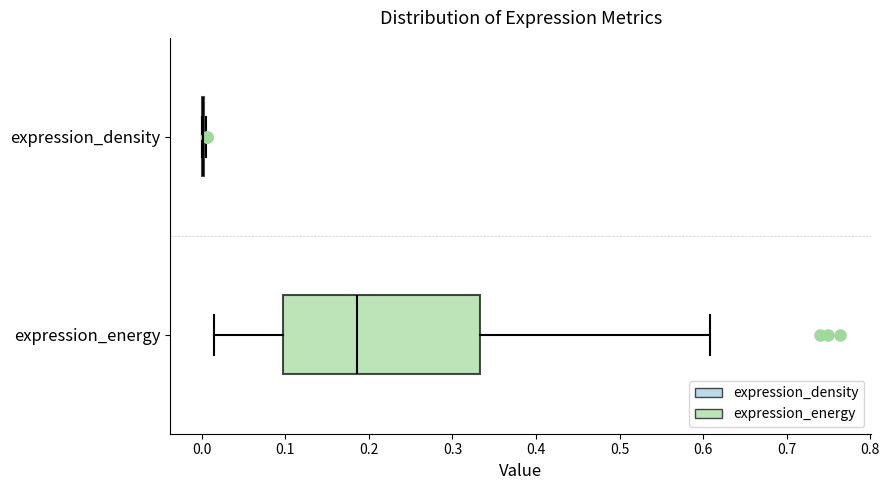

Reading bottom to top, transcribe this box plot: for each box, give where its median line is, the range the box spans, and where its two whiskers end, as read against the x-axis. The values are not printed on the chart, so give them approximately, as read against the axis.

expression_energy: median 0.19, box 0.10 to 0.33, whiskers 0.02 to 0.61
expression_density: box collapsed to a line at 0.00, whiskers 0.00 to 0.01